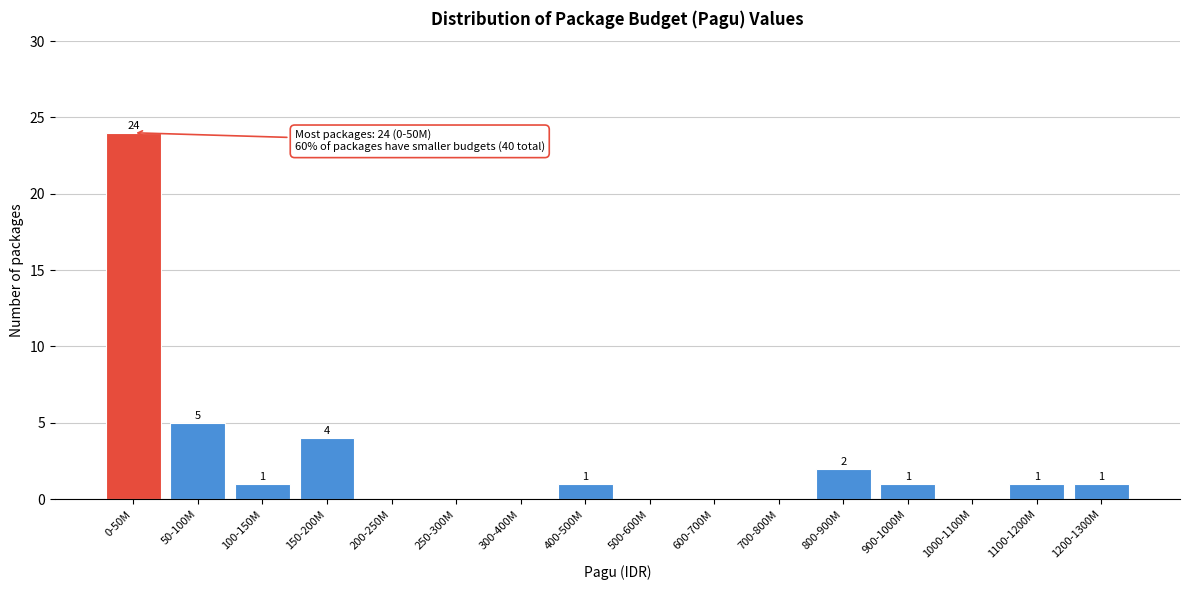

Reading left to right, extract all data points from this chart.

0-50M=24	50-100M=5	100-150M=1	150-200M=4	200-250M=0	250-300M=0	300-400M=0	400-500M=1	500-600M=0	600-700M=0	700-800M=0	800-900M=2	900-1000M=1	1000-1100M=0	1100-1200M=1	1200-1300M=1